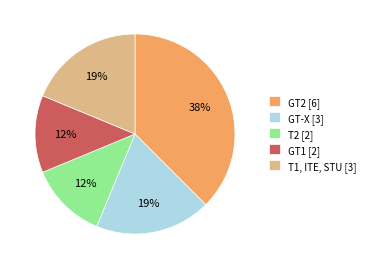

Do GT1 [2] and GT-X [3] together represent more than half of the pie?

No